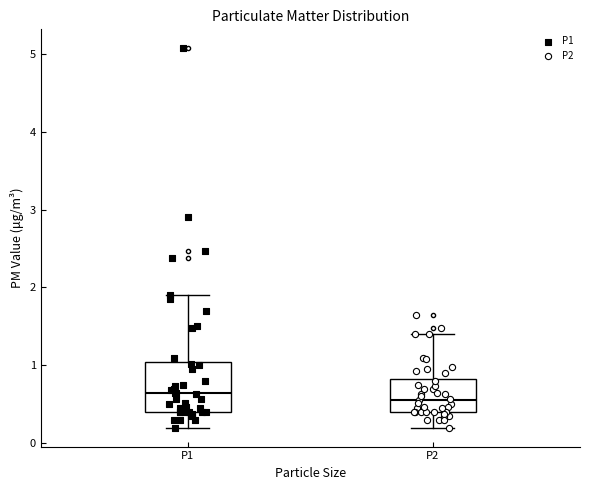

Reading left to right, read every box against the y-axis: the position of its median line, the range the box covers, and the ends of its whiskers. The values are not printed on the chart, so give them approximately, as read against the axis.

P1: median 0.6, box 0.4 to 1.0, whiskers 0.2 to 1.9
P2: median 0.6, box 0.4 to 0.8, whiskers 0.2 to 1.4